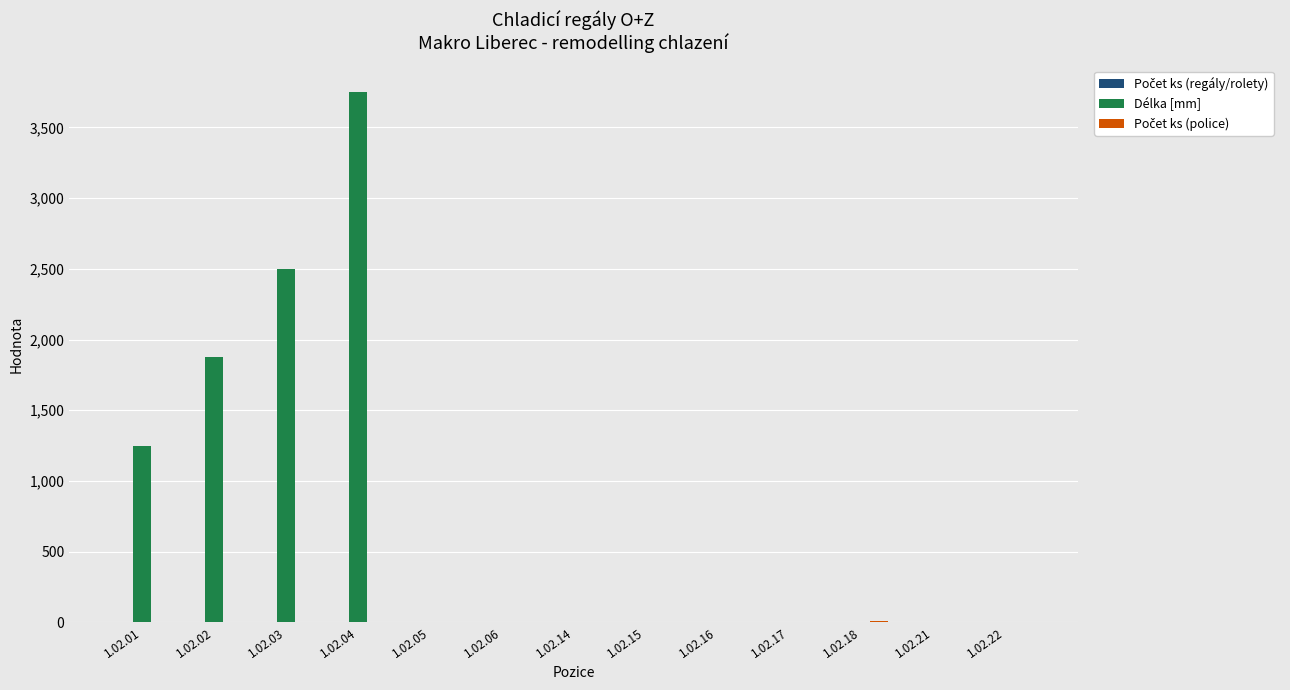

At which category is the sum across all series the highest?

1.02.04